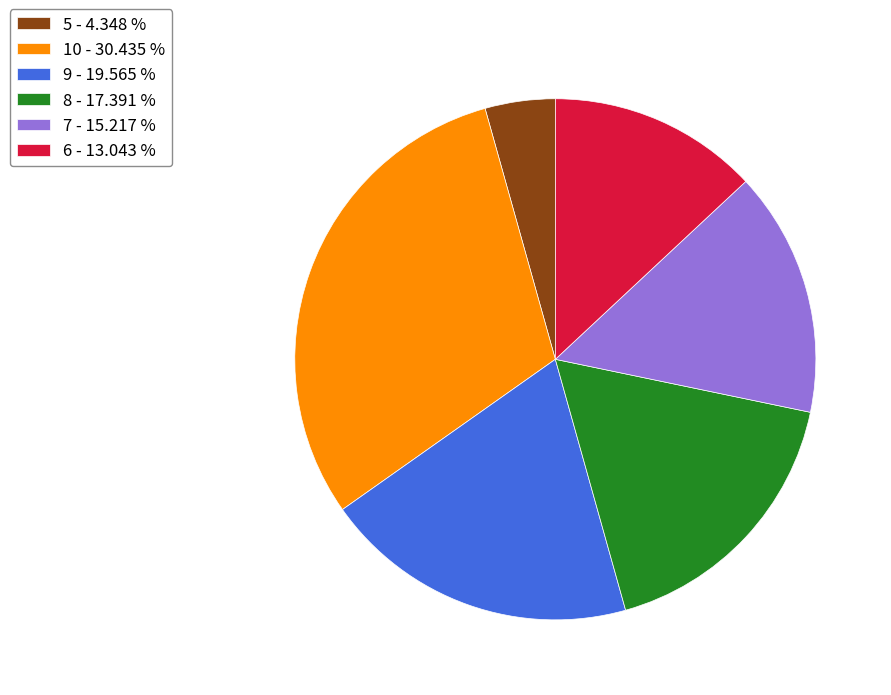

True or false: 9 accounts for 20% of the total.

True